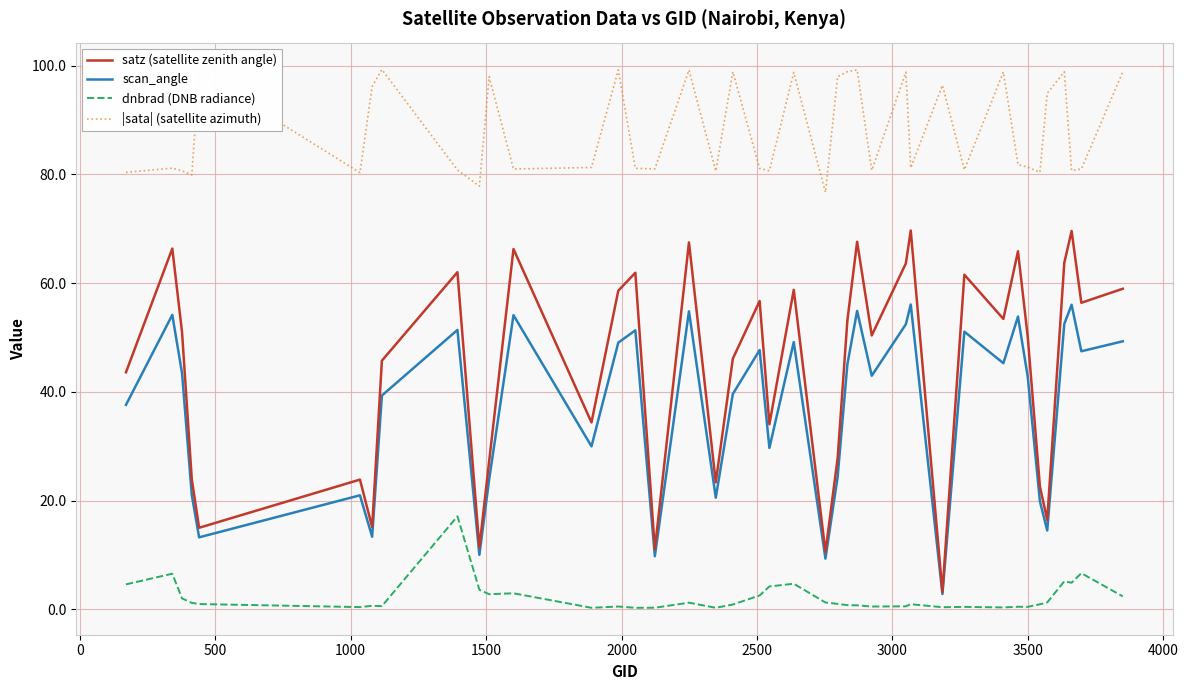

True or false: scan_angle and dnbrad (DNB radiance) intersect in this chart.

False